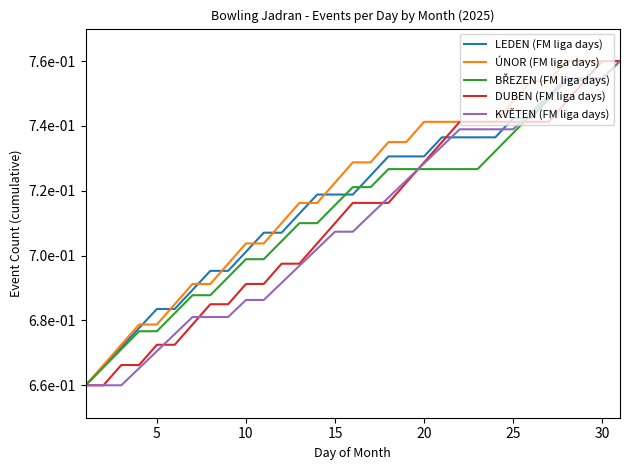

Does the chart display data point markers on the line(s)?

No